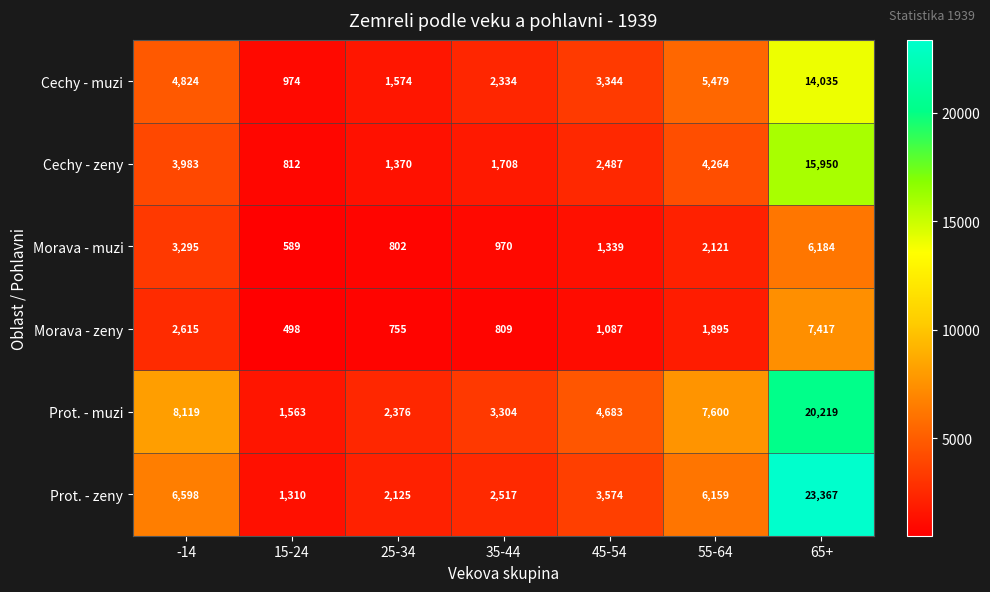

Which series has the largest total across all categories?

Prot. - muzi